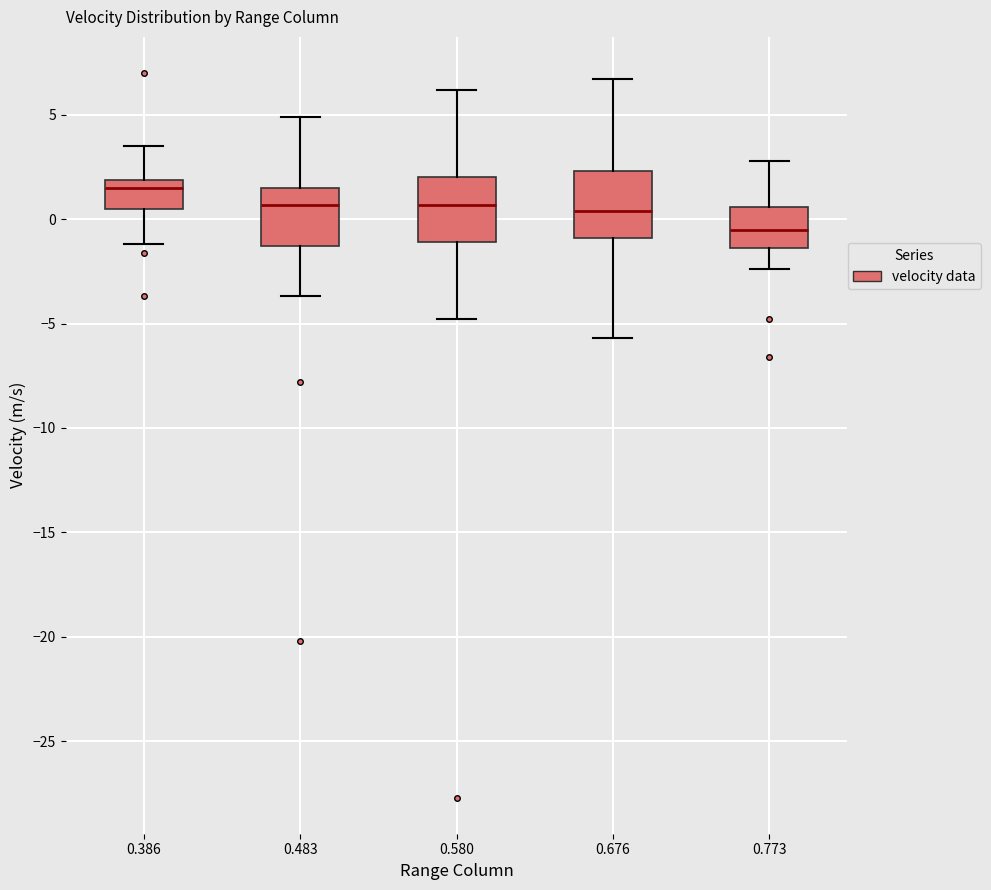

Which box has the highest median line?

0.386